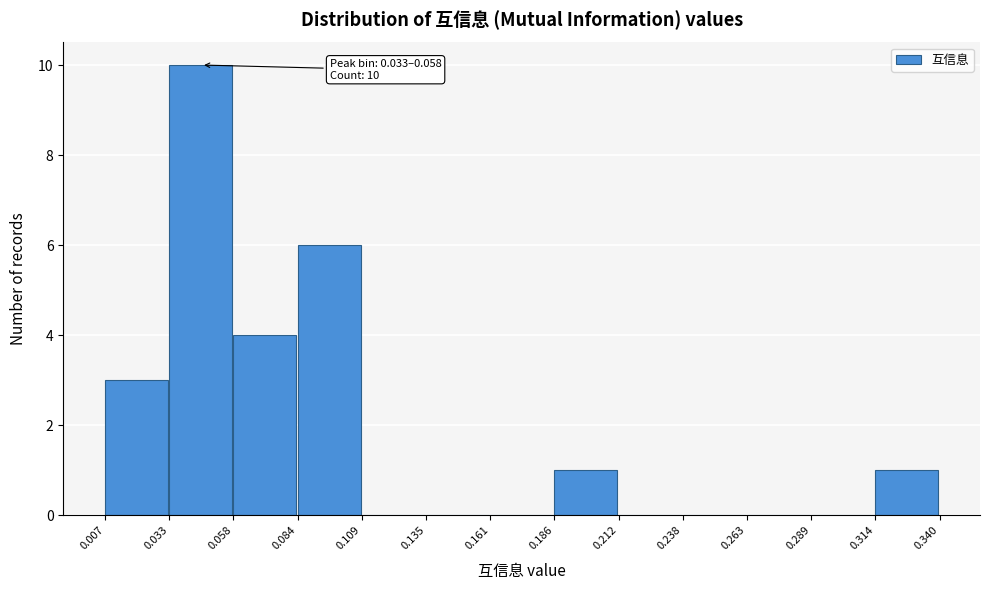

Over which range of the x-axis is the bar tallest?

0.033 to 0.058